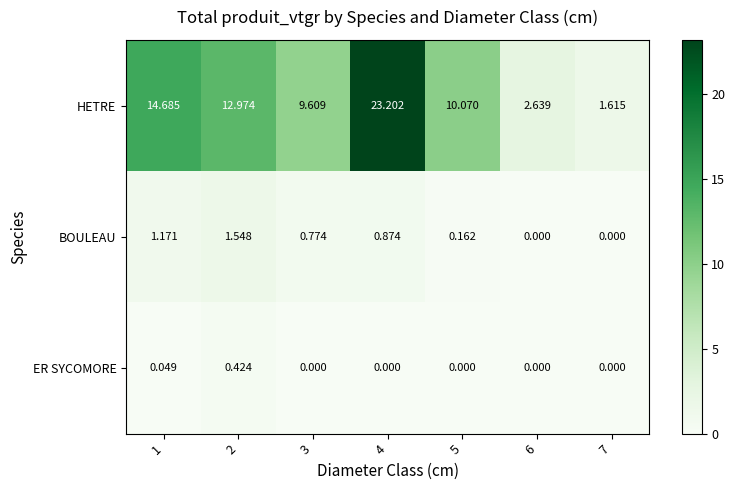

Rank the series by their maximum value, from lowest to highest.

ER SYCOMORE, BOULEAU, HETRE